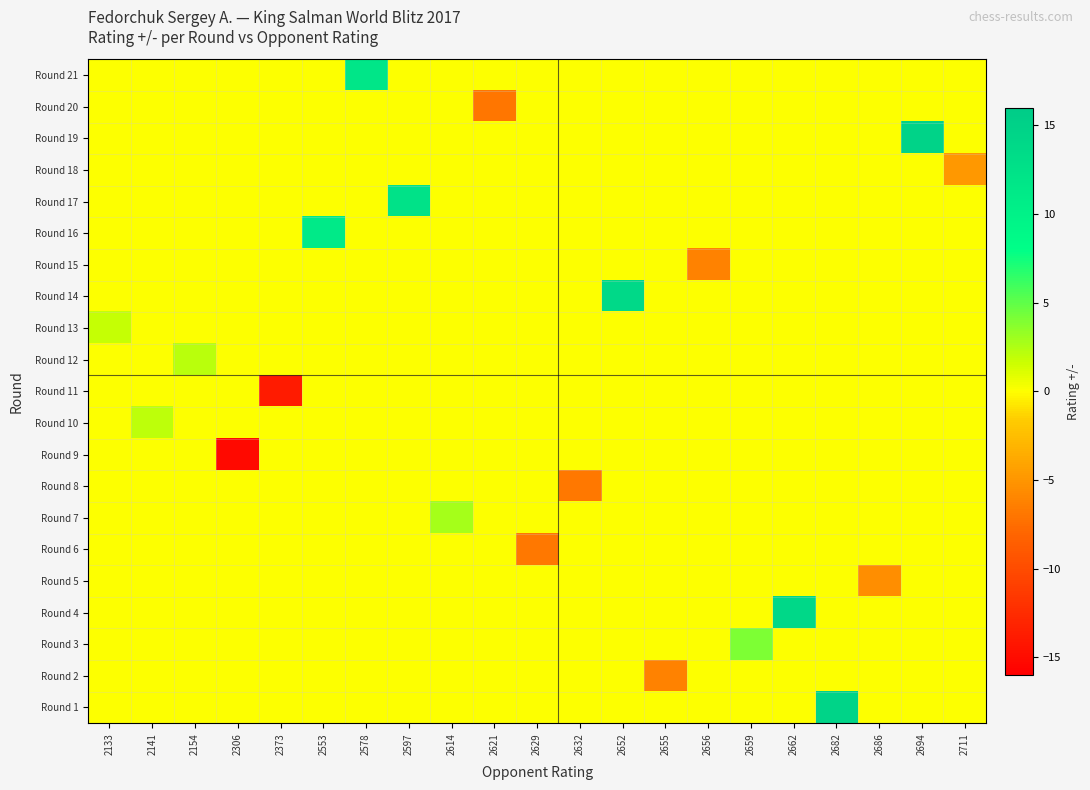

Between 2141 and 2621, which is larger?

2141